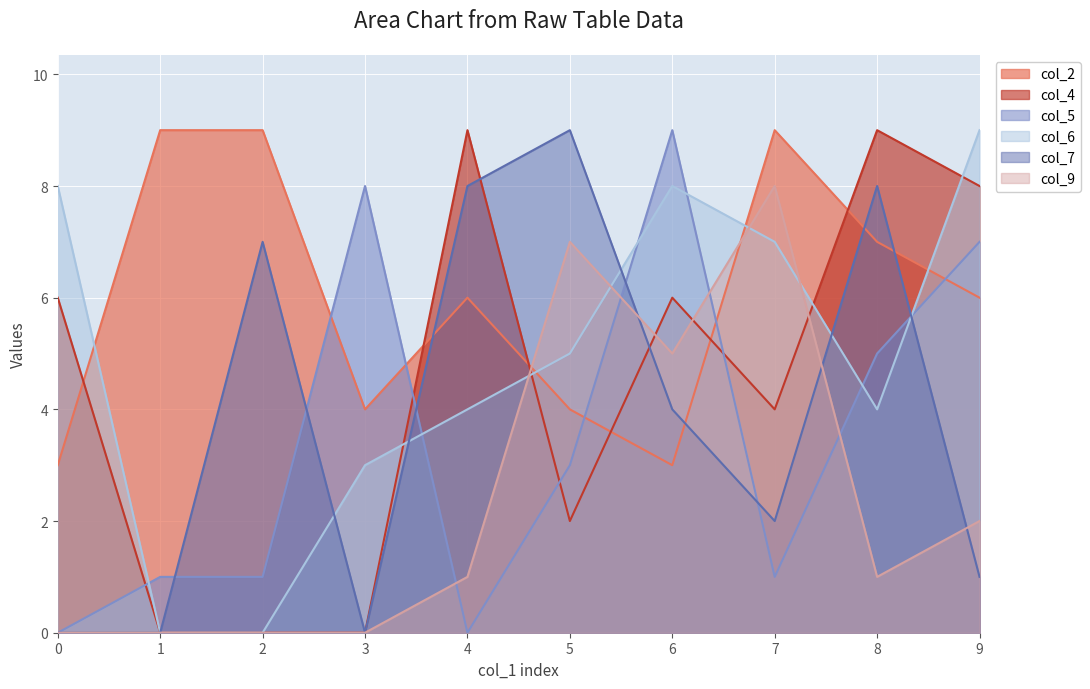

What is the difference between the maximum and second lowest values in the col_6 series?

9